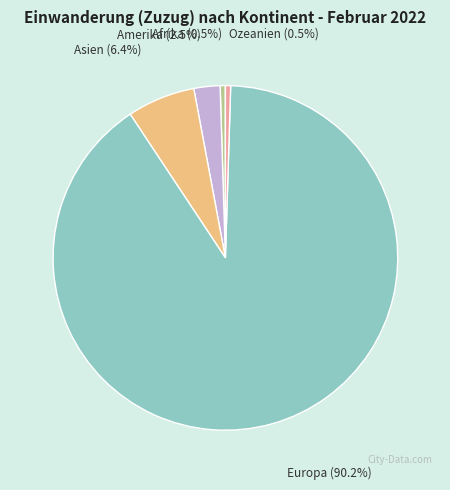

What percentage is NOT represented by Asien?

93.6%